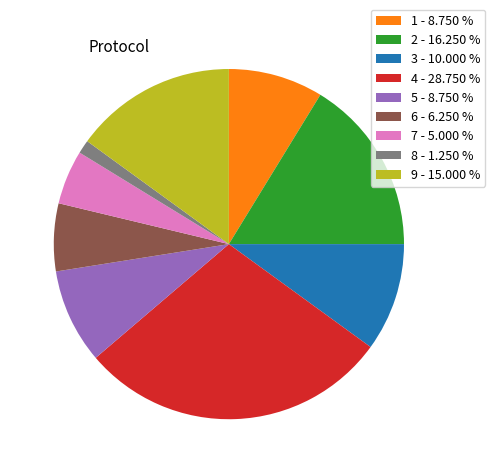

What is the largest slice in the pie chart?

4 - 28.750 %